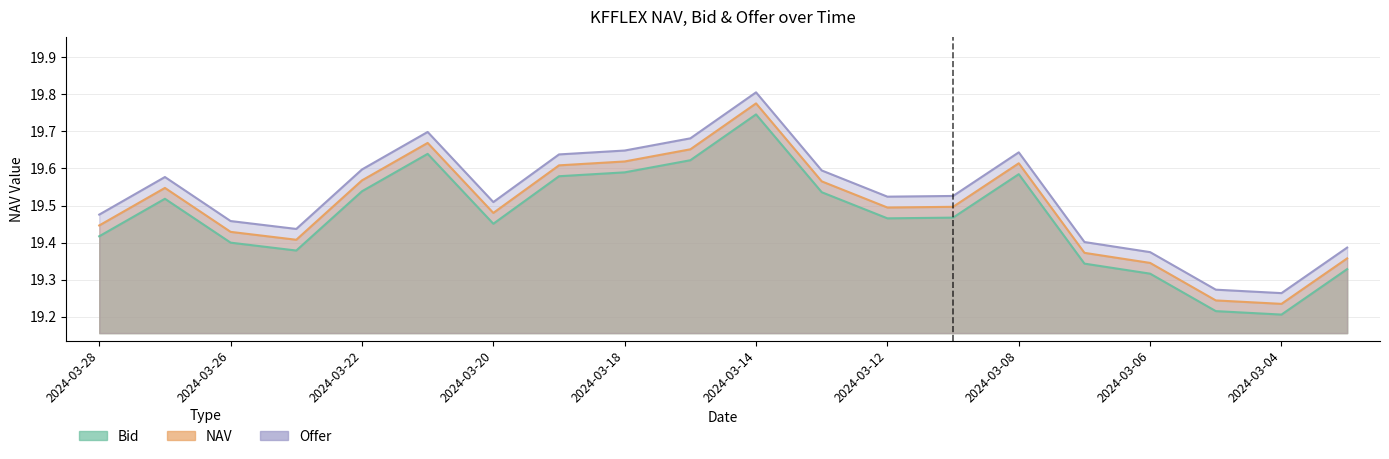

Is it true that NAV equals 19.4 at 2024-03-25?

True